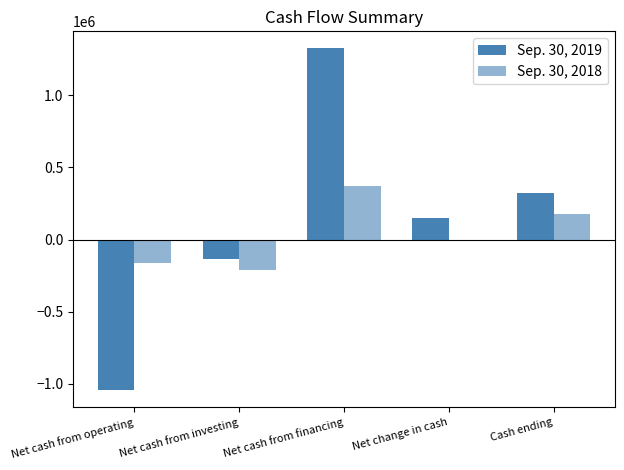

What is the spread (max minus min) of values at Net cash from financing?

956392